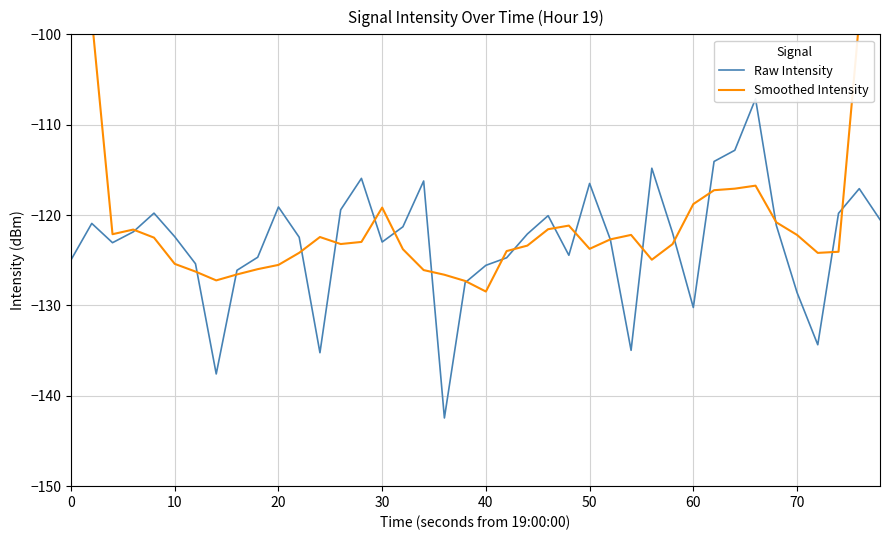

What is the minimum value for Smoothed Intensity?

-128.5